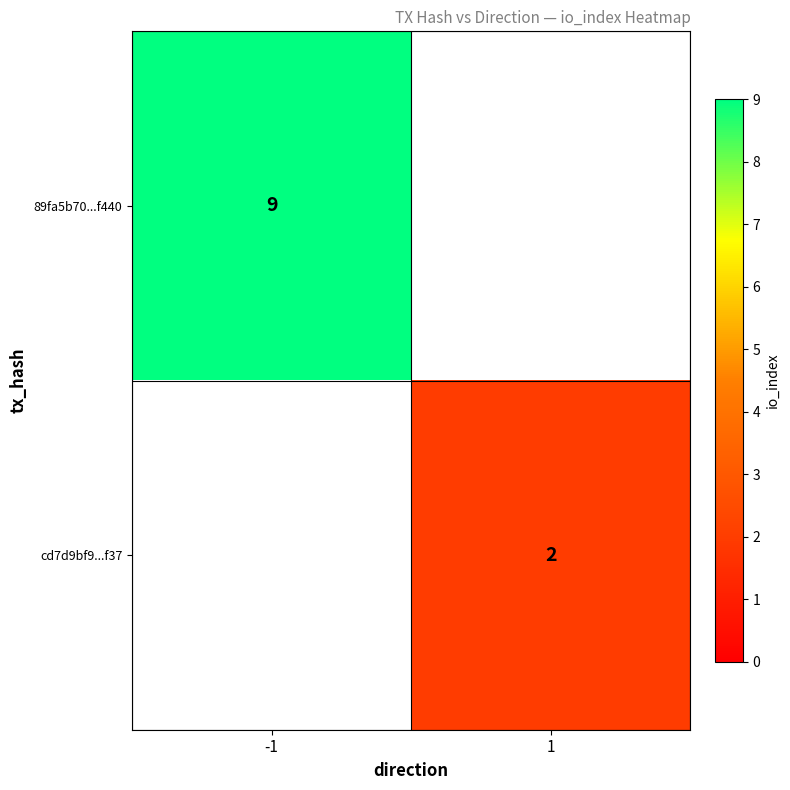

True or false: 89fa5b70...f440 has a value of 2 at -1.

False